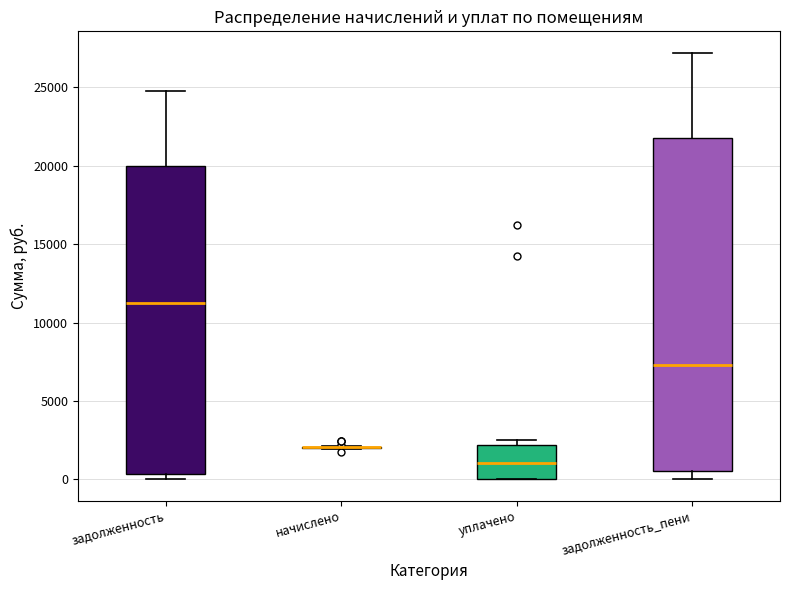

Reading left to right, read every box against the y-axis: the position of its median line, the range the box covers, and the ends of its whiskers. The values are not printed on the chart, so give them approximately, as read against the axis.

задолженность: median 11000, box 500 to 20000, whiskers 0 to 25000
начислено: box collapsed to a line at 2000, whiskers 2000 to 2000
уплачено: median 1000, box 0 to 2000, whiskers 0 to 2500
задолженность_пени: median 7500, box 500 to 22000, whiskers 0 to 27000